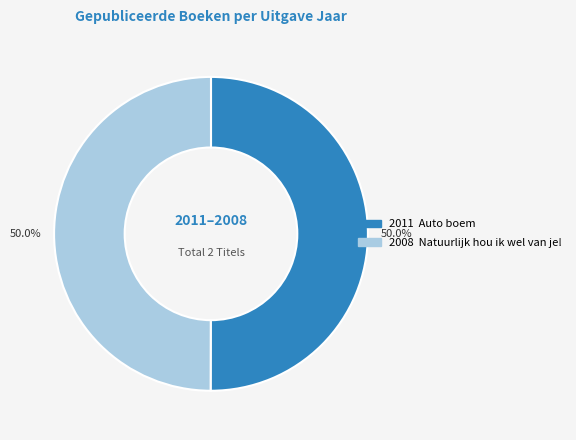

Count the number of slices in the pie.

2